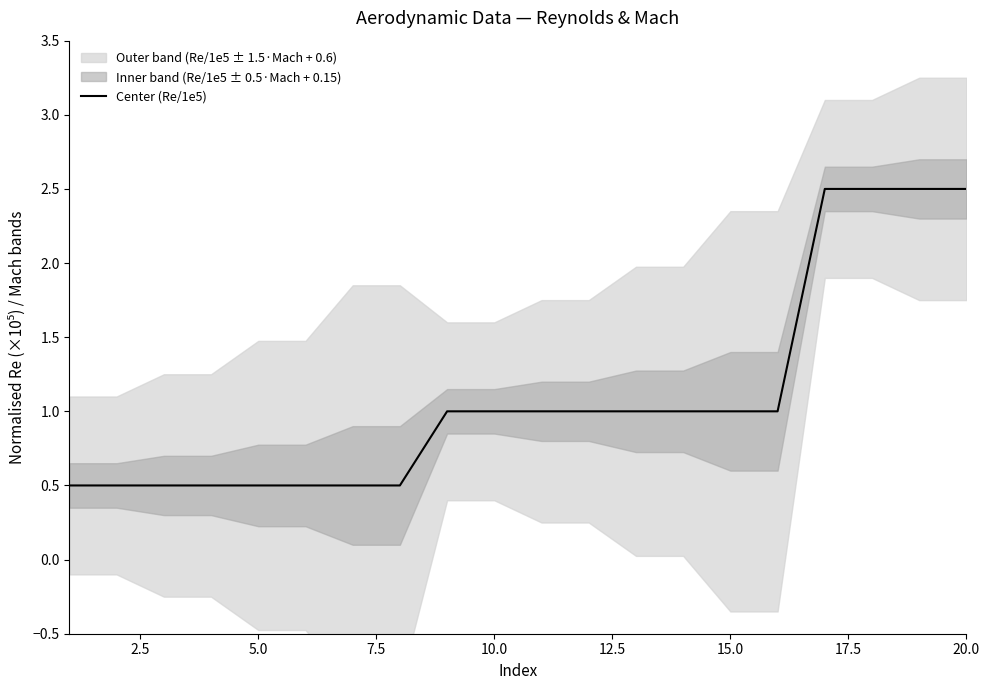

Reading right to left, list all the values displayed in this chart.

2.5	2.5	2.5	2.5	1.0	1.0	1.0	1.0	1.0	1.0	1.0	1.0	0.5	0.5	0.5	0.5	0.5	0.5	0.5	0.5